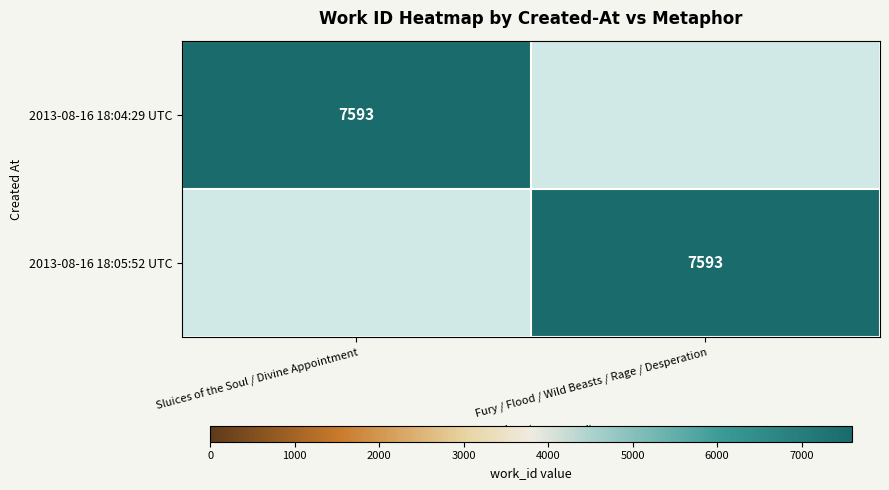

True or false: 2013-08-16 18:04:29 UTC has a value of 2360 at Sluices of the Soul / Divine Appointment.

False